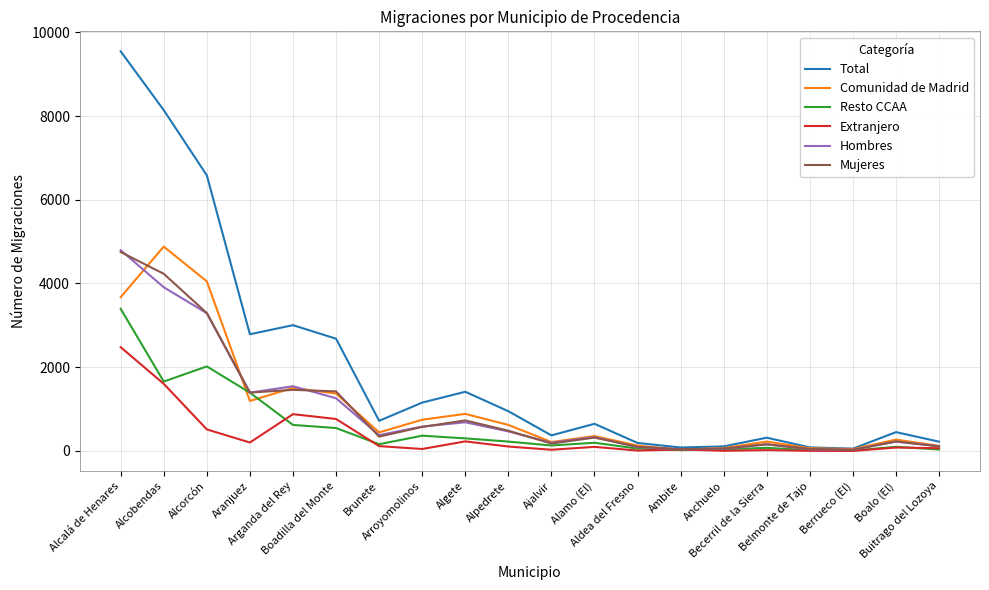

What is the maximum value shown in the chart?

9546